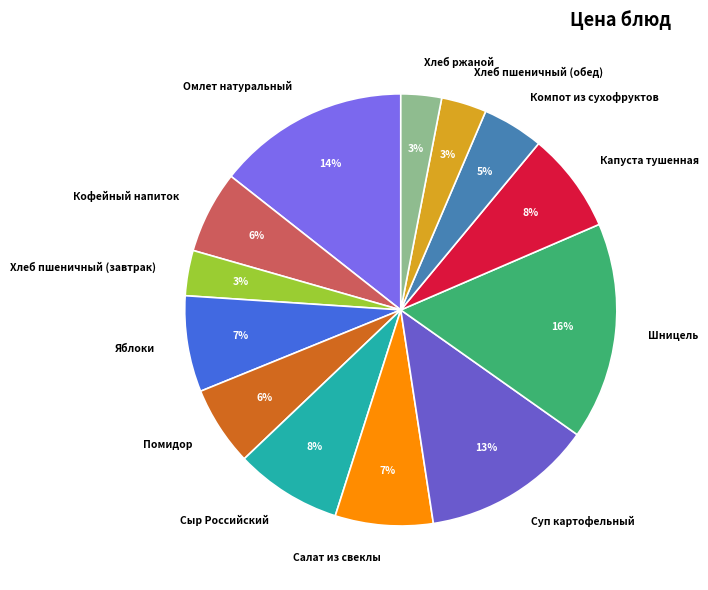

To the nearest percent, what is the difference between the largest and smallest slice percentages?

13%